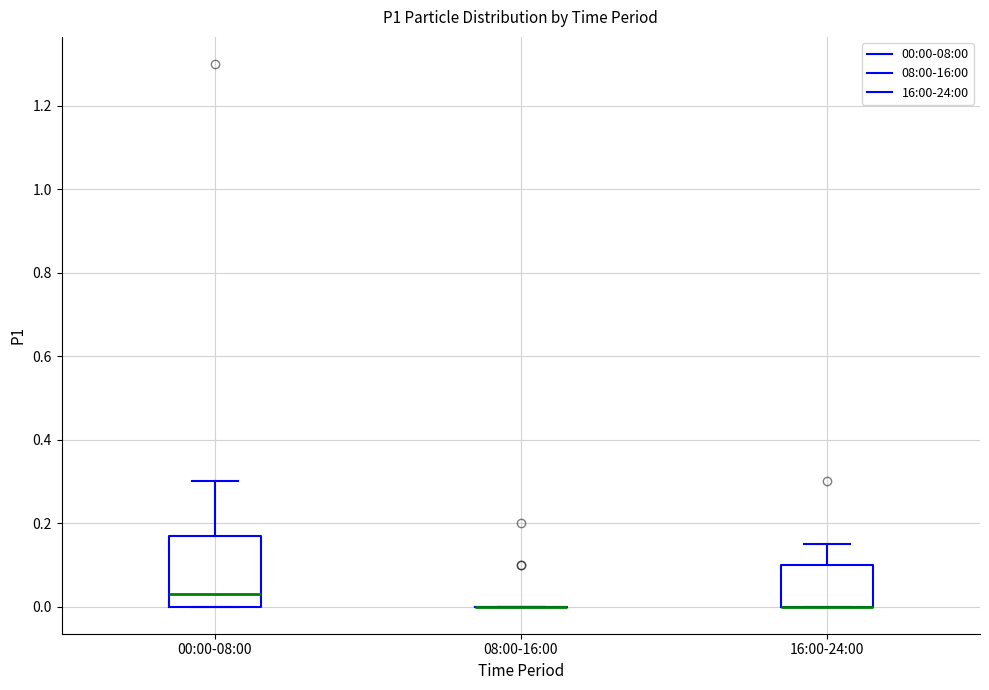

Reading left to right, transcribe this box plot: for each box, give where its median line is, the range the box spans, and where its two whiskers end, as read against the y-axis. The values are not printed on the chart, so give them approximately, as read against the axis.

00:00-08:00: median 0.04, box 0.00 to 0.18, whiskers 0.00 to 0.30
08:00-16:00: box collapsed to a line at 0.00, whiskers 0.00 to 0.00
16:00-24:00: median 0.00 (drawn on the box's lower edge), box 0.00 to 0.10, whiskers 0.00 to 0.16